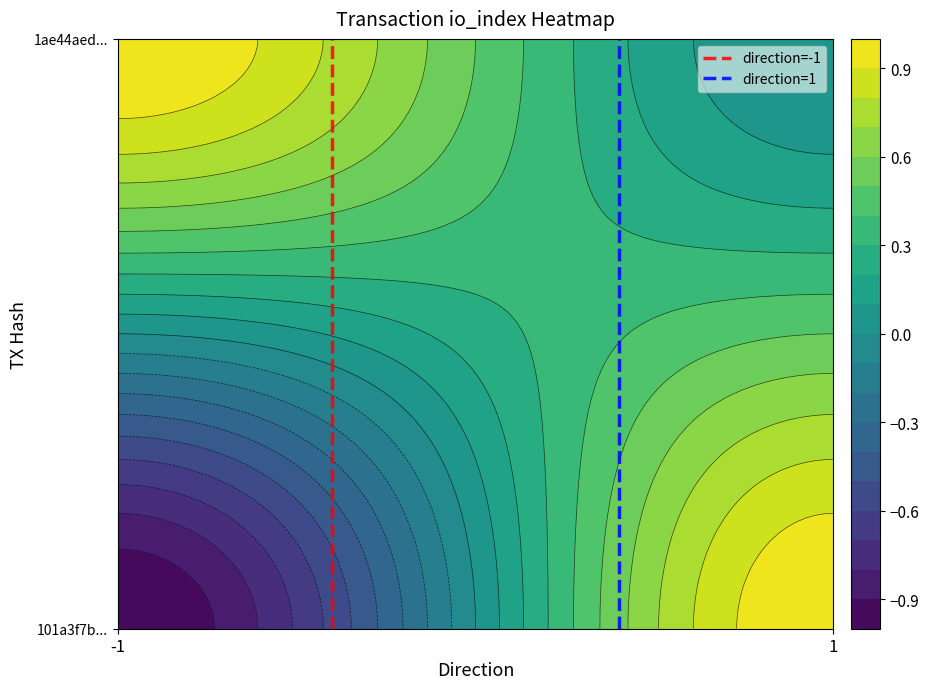

Is it true that direction=1 equals 2 at 1?

False